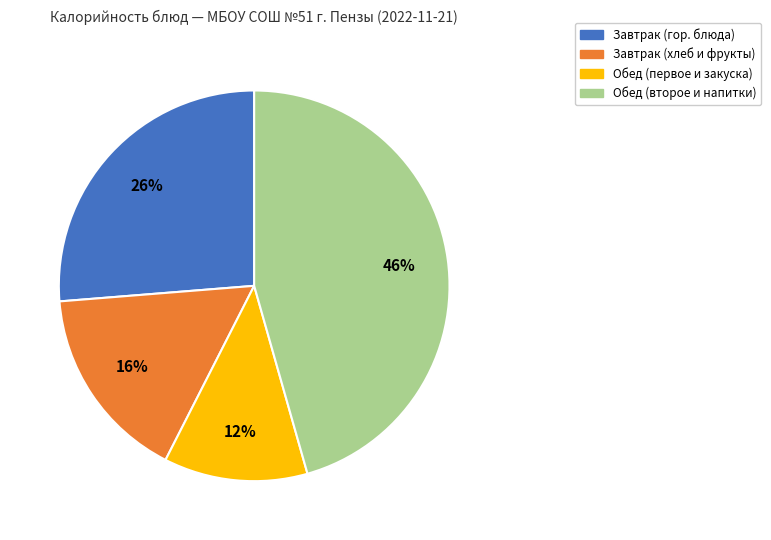

Approximately how many times larger is the value at Обед (первое и закуска) compared to Обед (второе и напитки)?

0.3